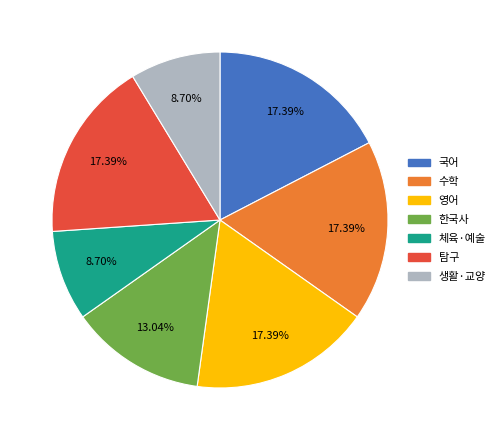

Combined, do 한국사 and 탐구 account for over 50%?

No